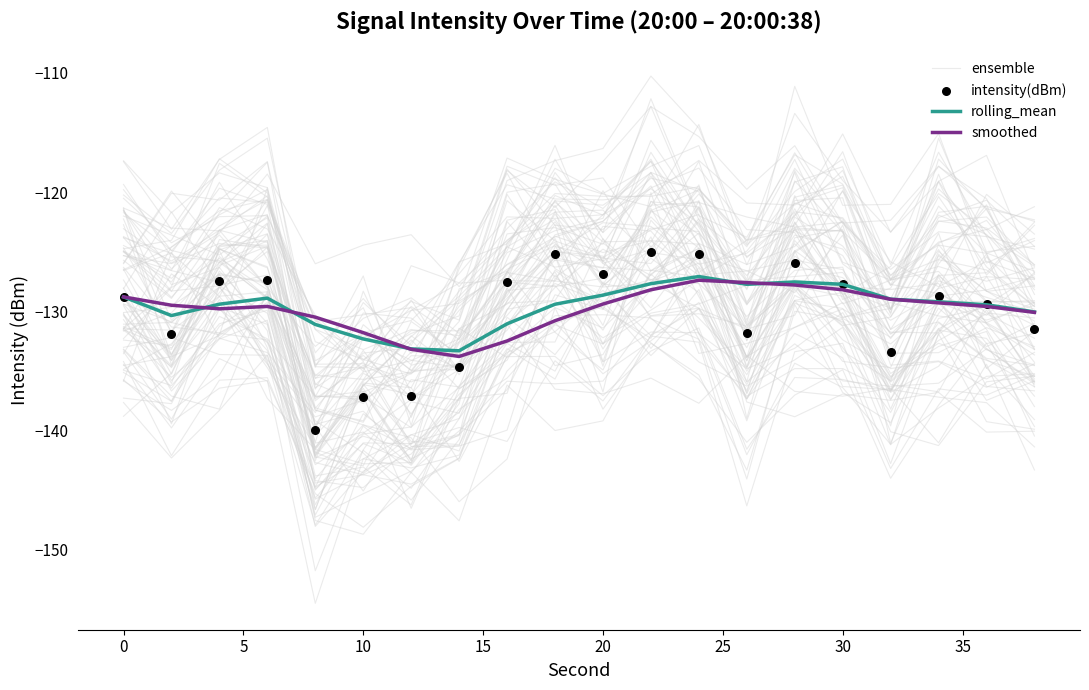

Which series has the widest spread of Y values?

ensemble